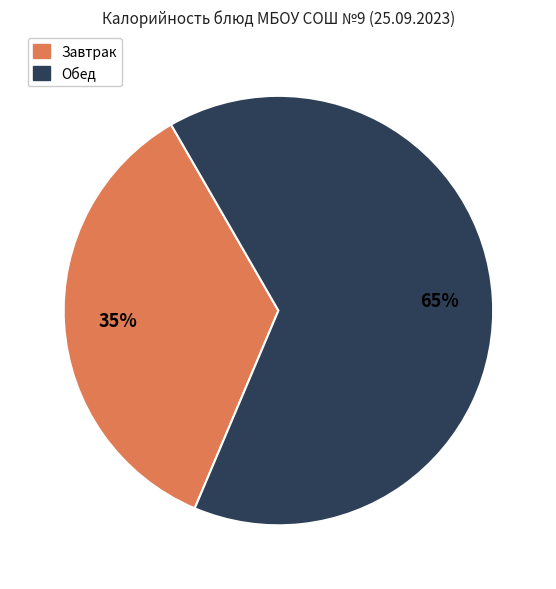

How many slices are in this pie chart?

2